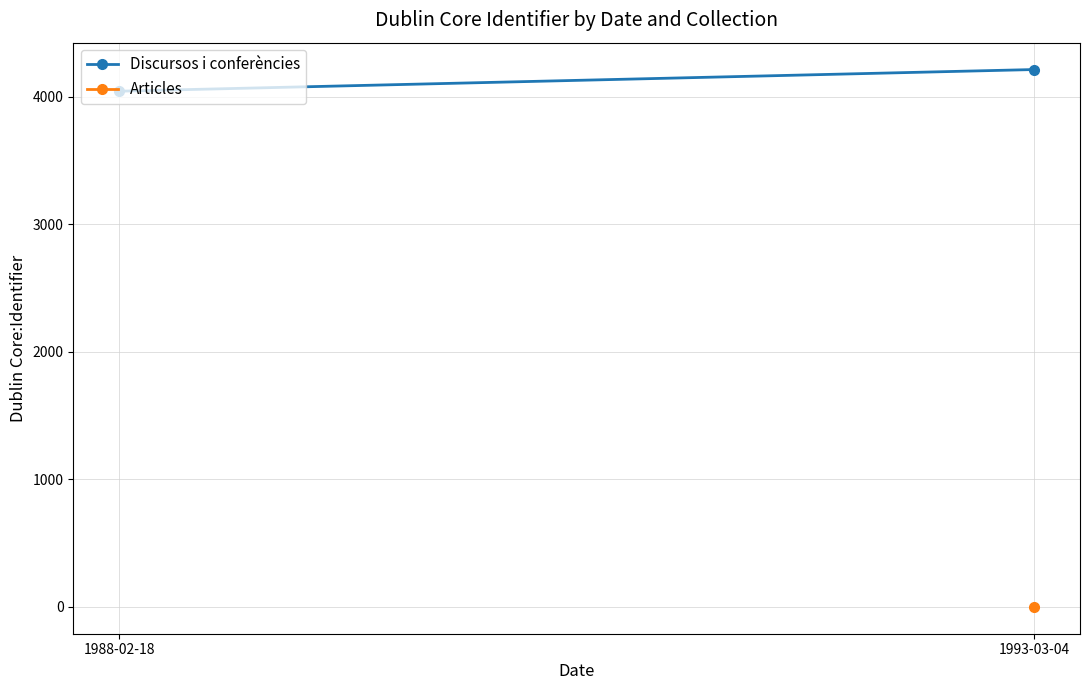

Which category has the highest value across all series?

1993-03-04